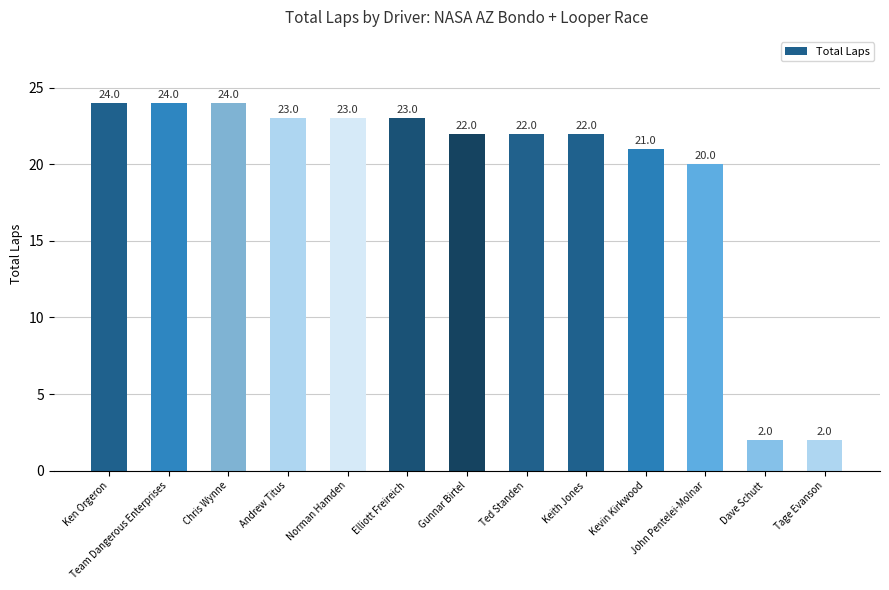

Read the value at Chris Wynne.

24